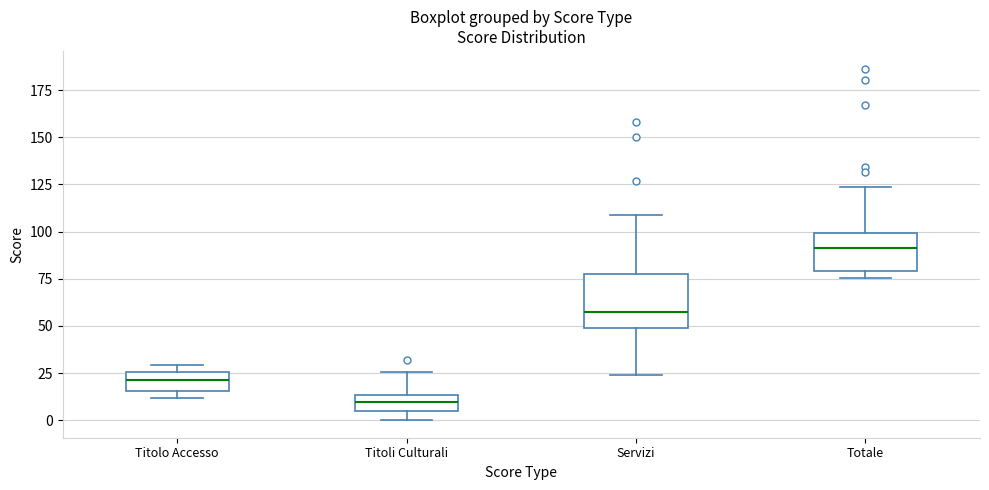

Where is the upper edge of the box for Totale on the y-axis? The values are not printed on the chart, so give them approximately, as read against the axis.

100